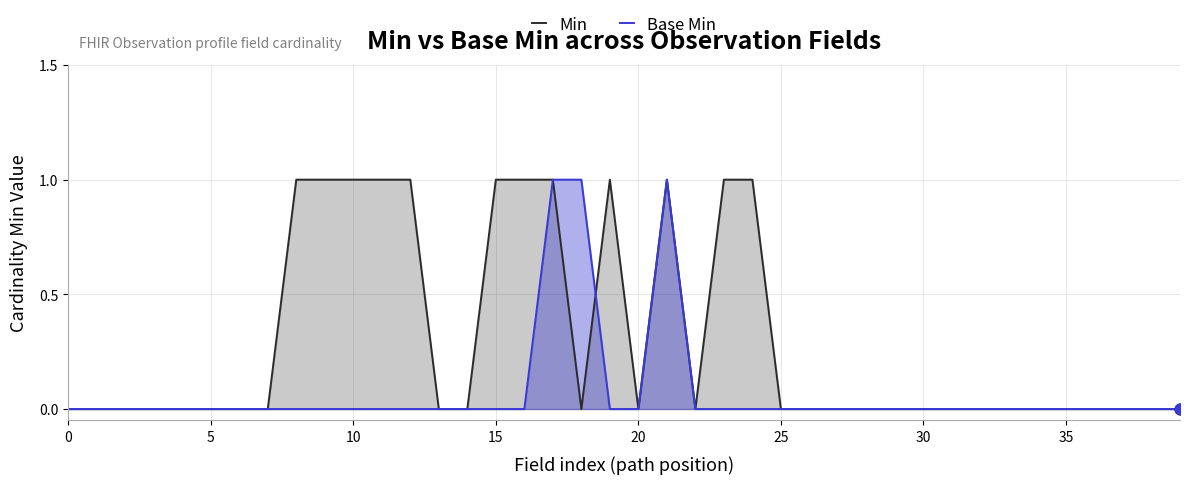

At which category is the sum across all series the highest?

17